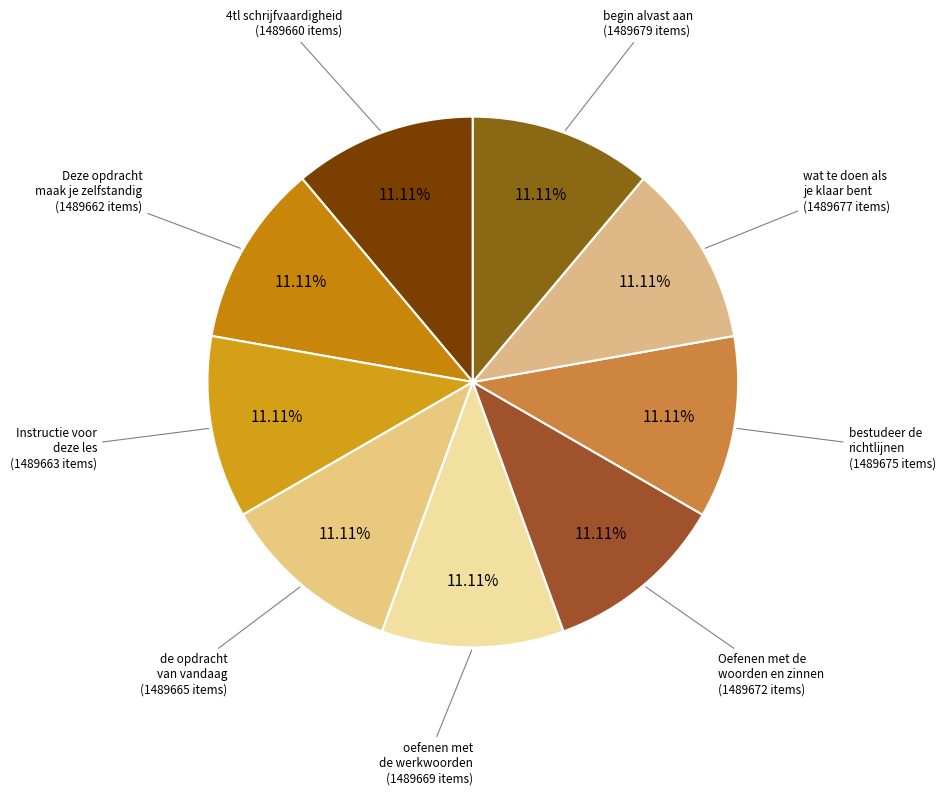

Which category has the biggest portion of the pie?

begin alvast aan